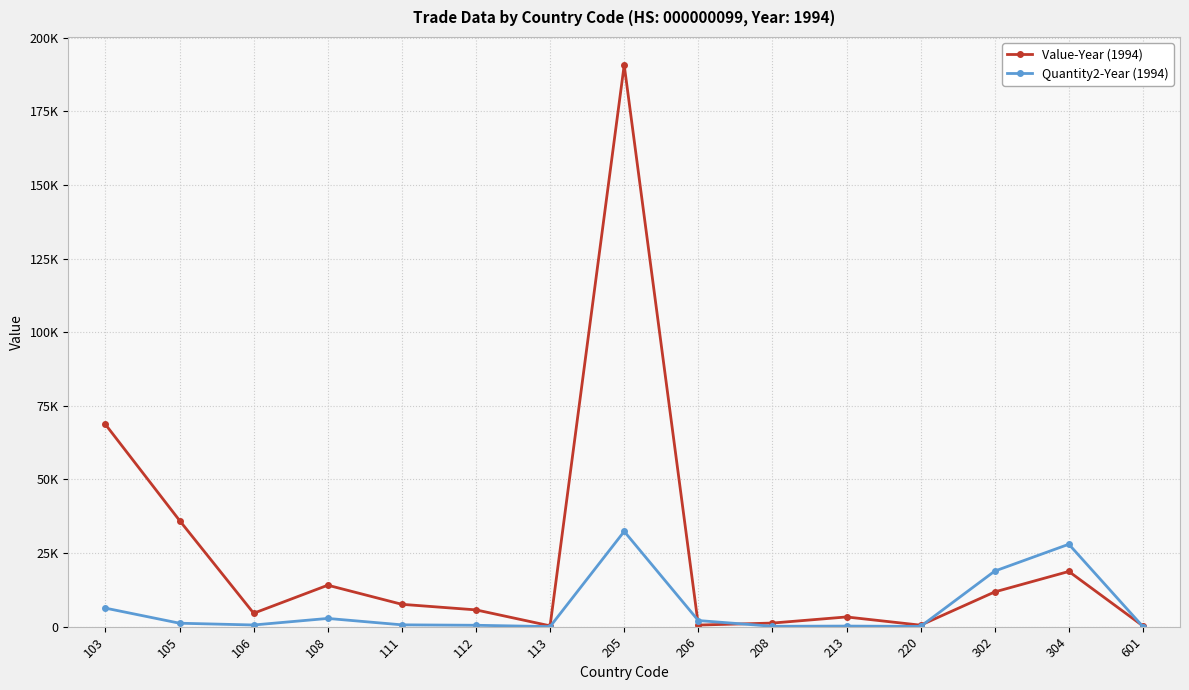

Which series has the largest total across all categories?

Value-Year (1994)